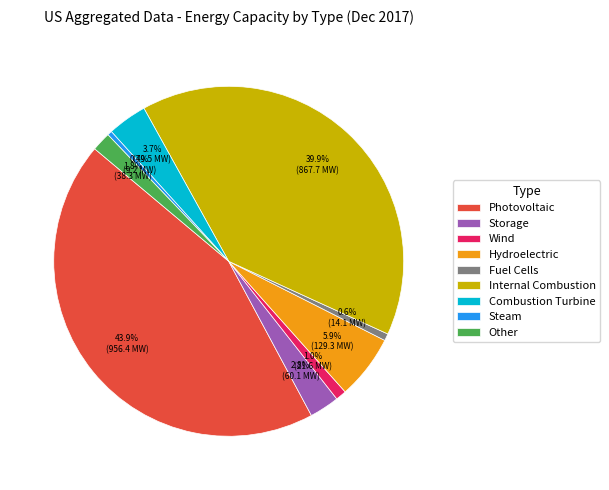

Does any single category account for the majority?

No